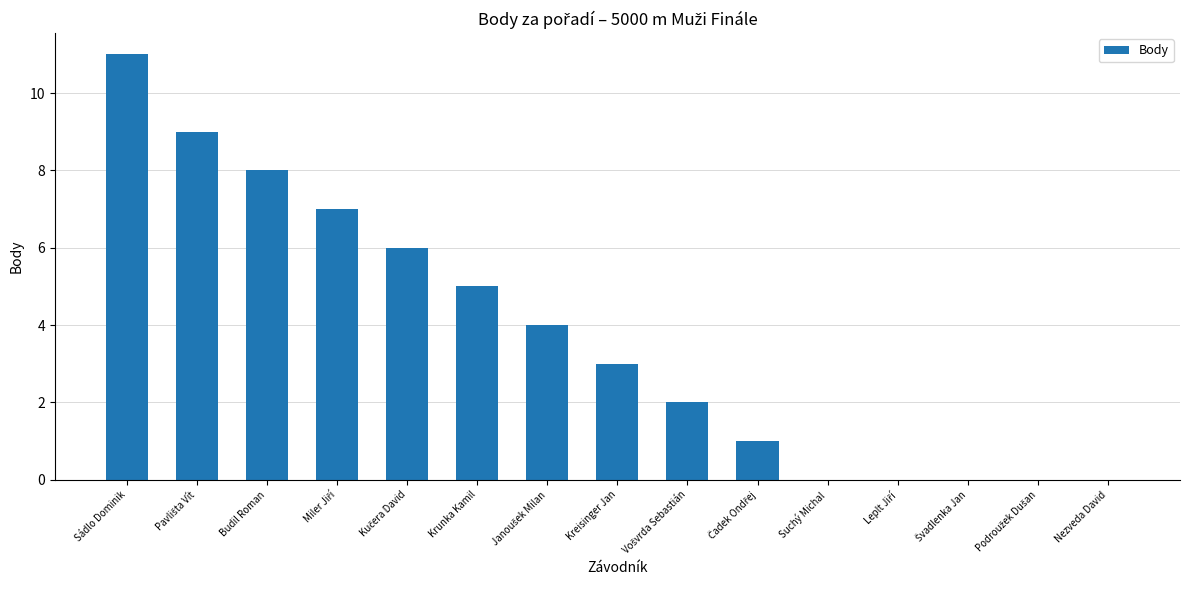

What is the sum of the values at Sádlo Dominik and Nezveda David?

11